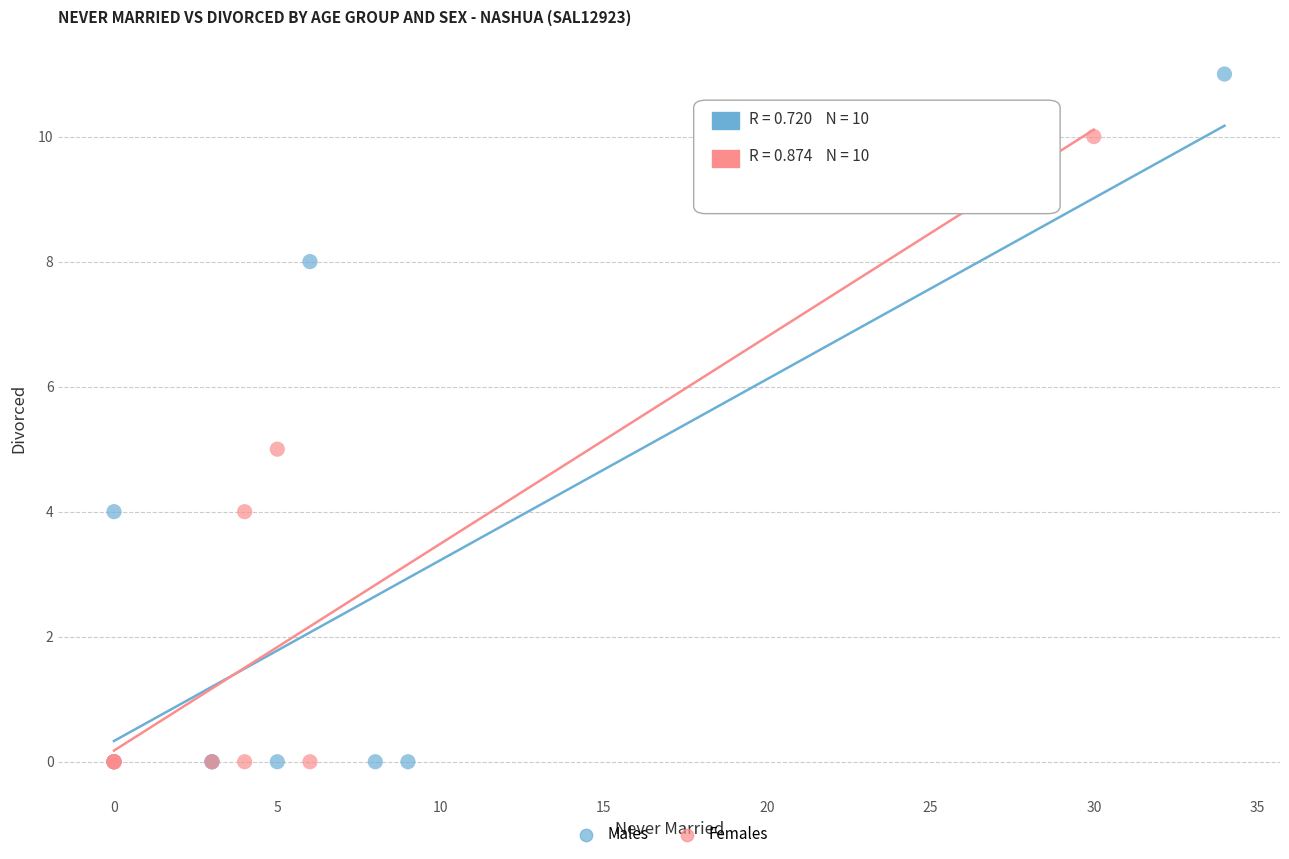

Which series contains the highest Y value?

Males